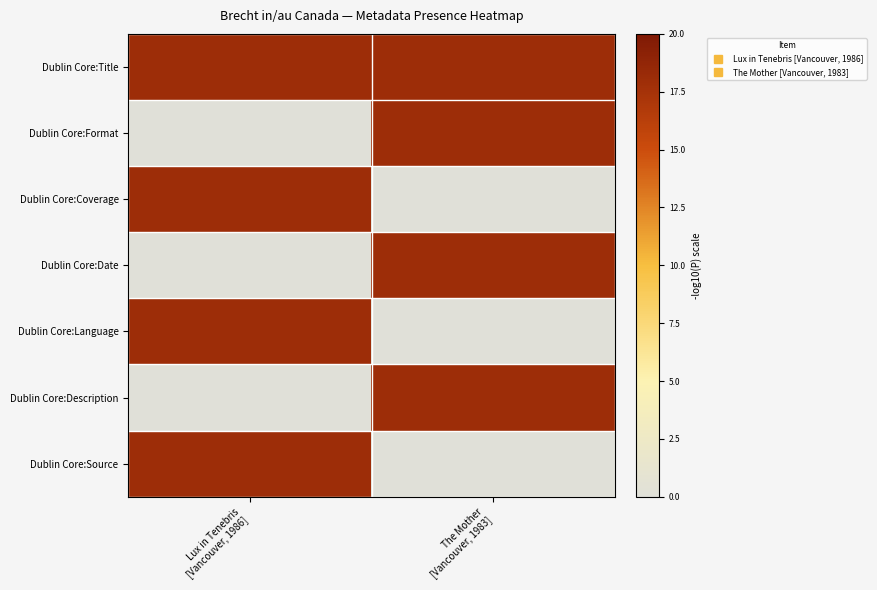

How many data points does each series have?

2